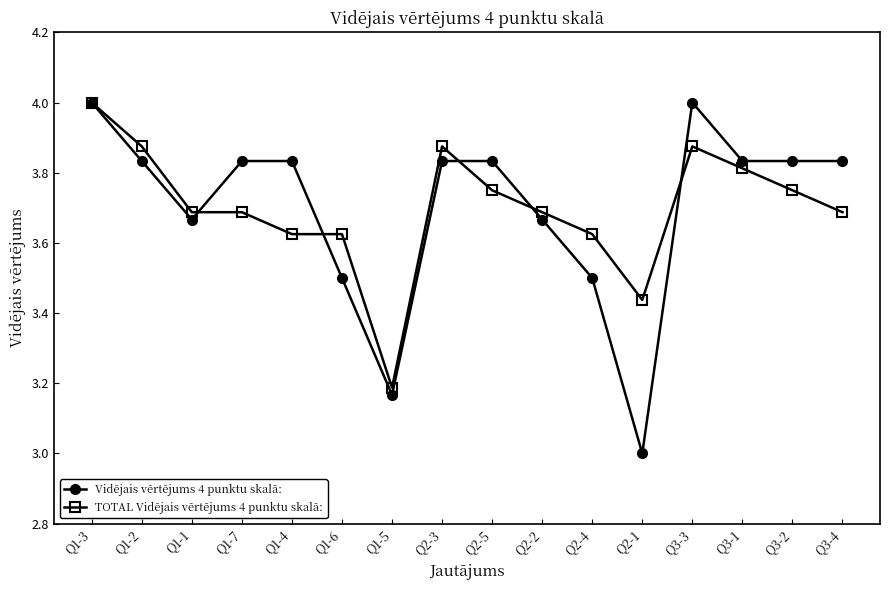

Which series ends up on top after the final intersection of TOTAL Vidējais vērtējums 4 punktu skalā: and Vidējais vērtējums 4 punktu skalā:?

Vidējais vērtējums 4 punktu skalā: